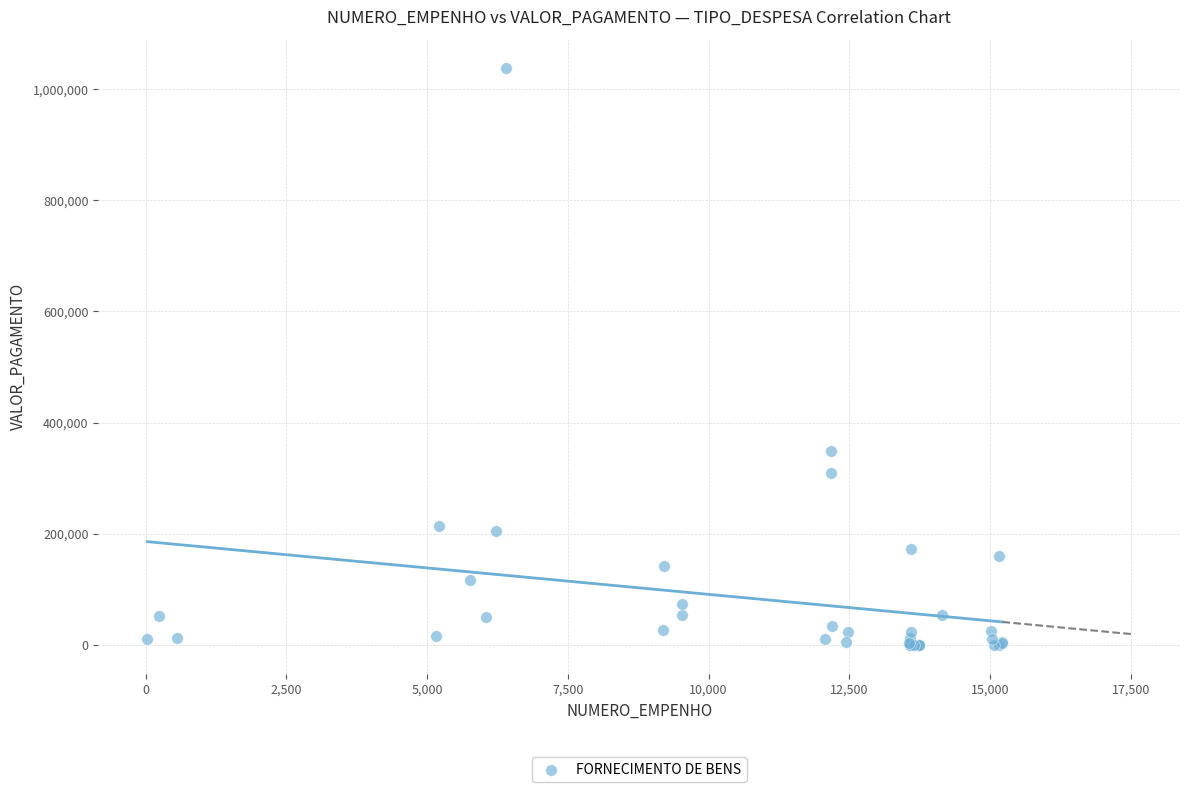

What Y value in the scatter plot is closest to 518730?

348349.0